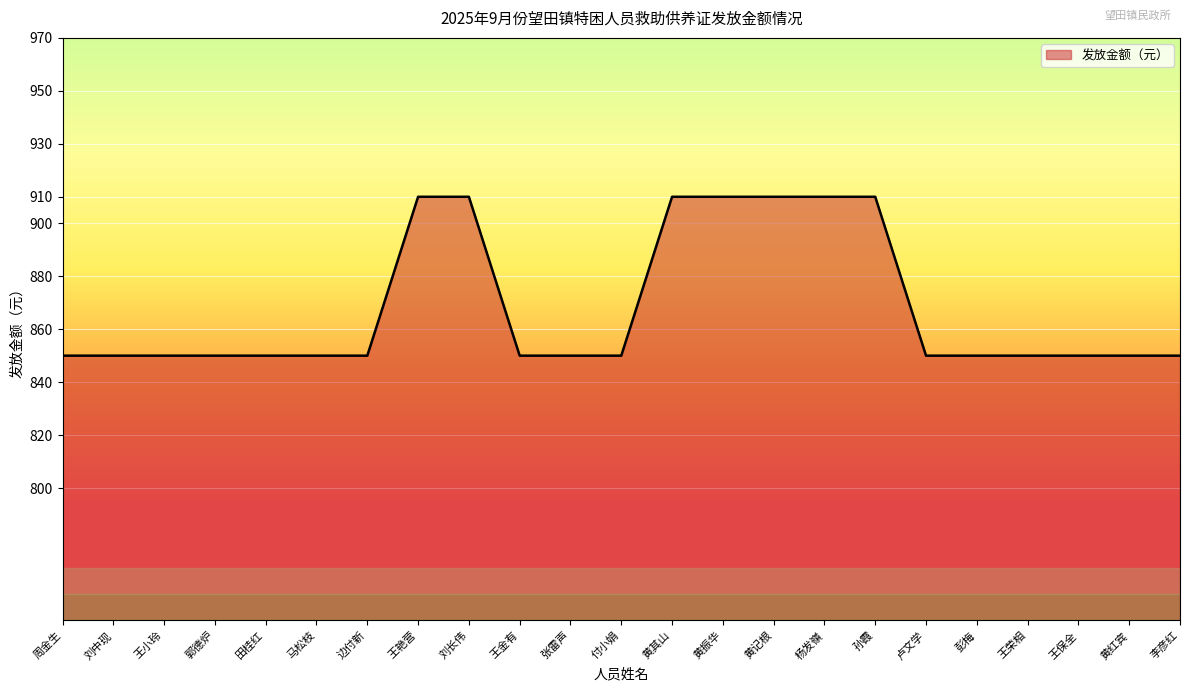

What is the difference between the maximum and minimum values?

60